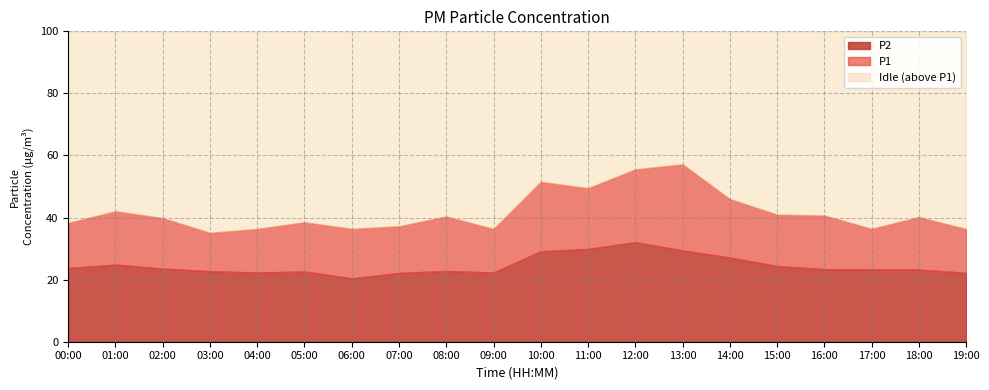

What is the total value across all series at 08:00?

100.0